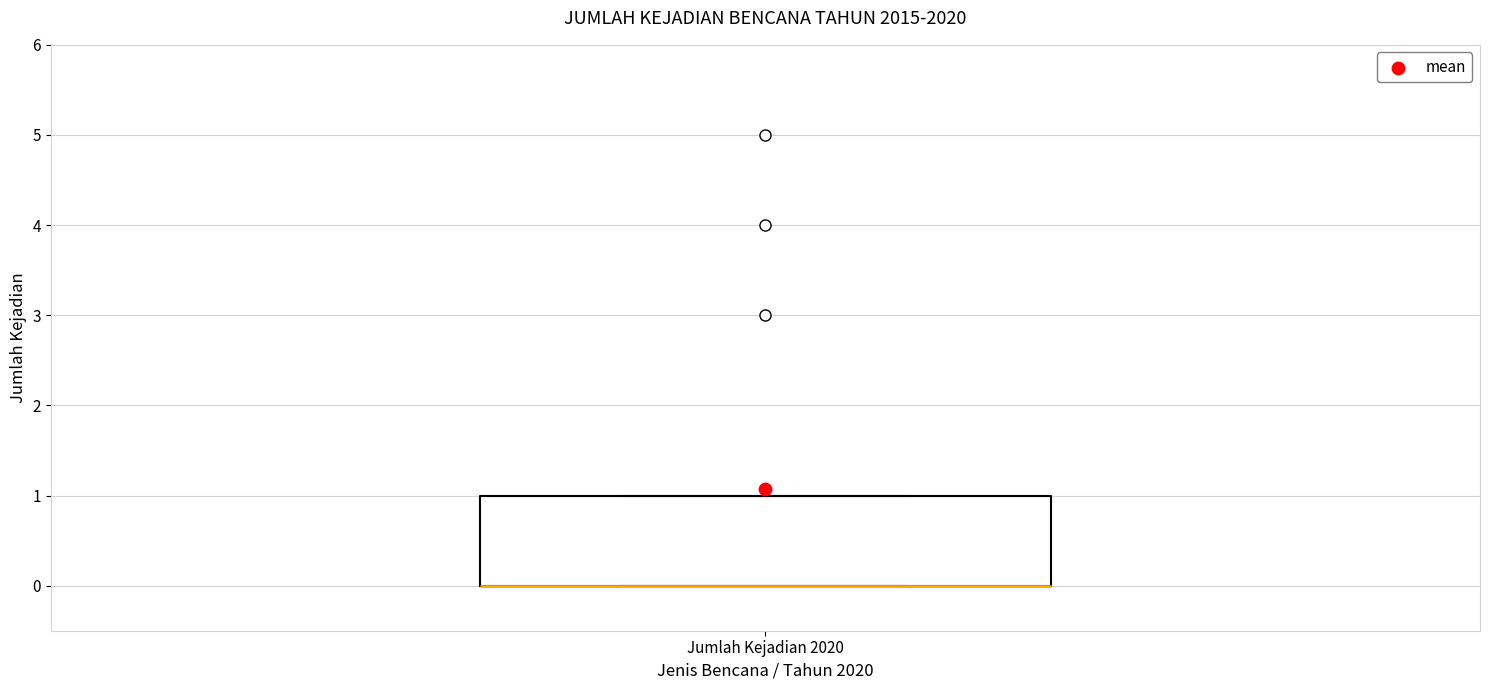

Transcribe this box plot: give where the median line is, the range the box spans, and where the two whiskers end, as read against the y-axis. The values are not printed on the chart, so give them approximately, as read against the axis.

median 0 (drawn on the box's lower edge), box 0 to 1, whiskers 0 to 1